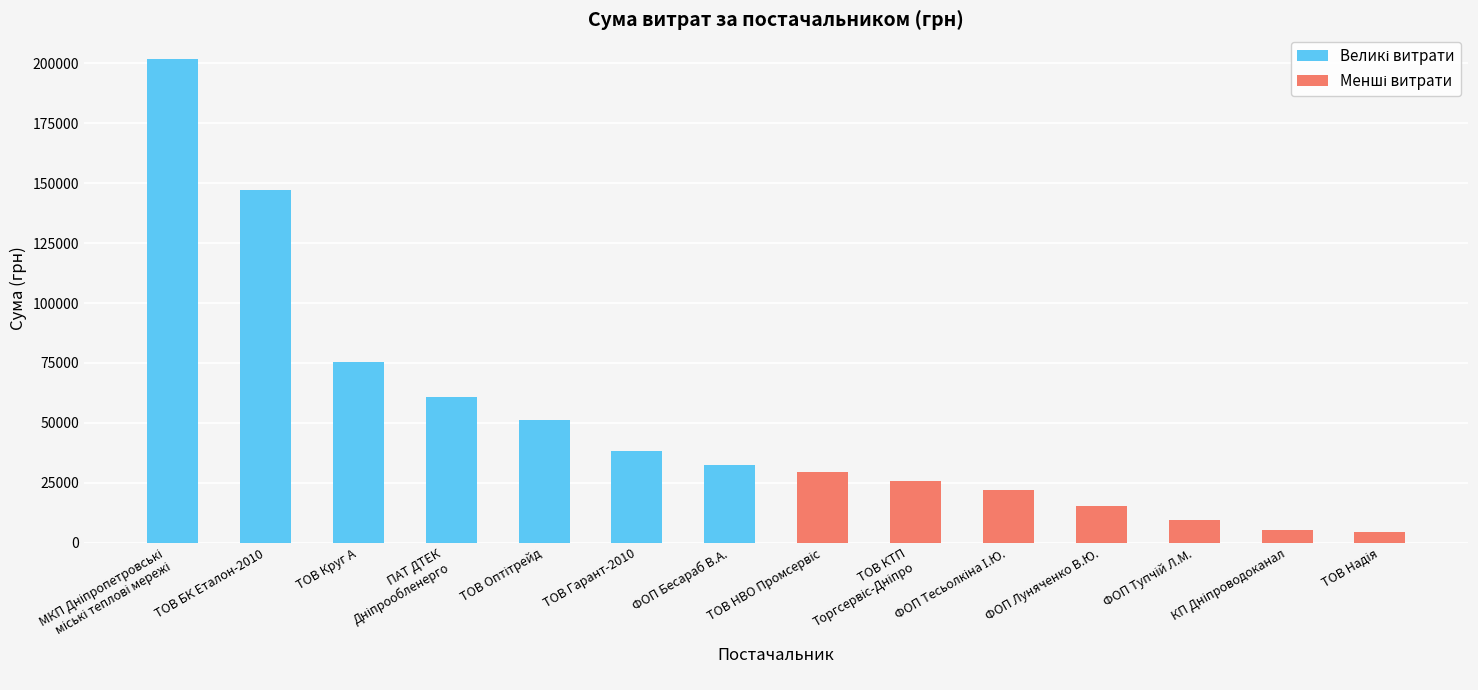

What is the average value?

51358.4